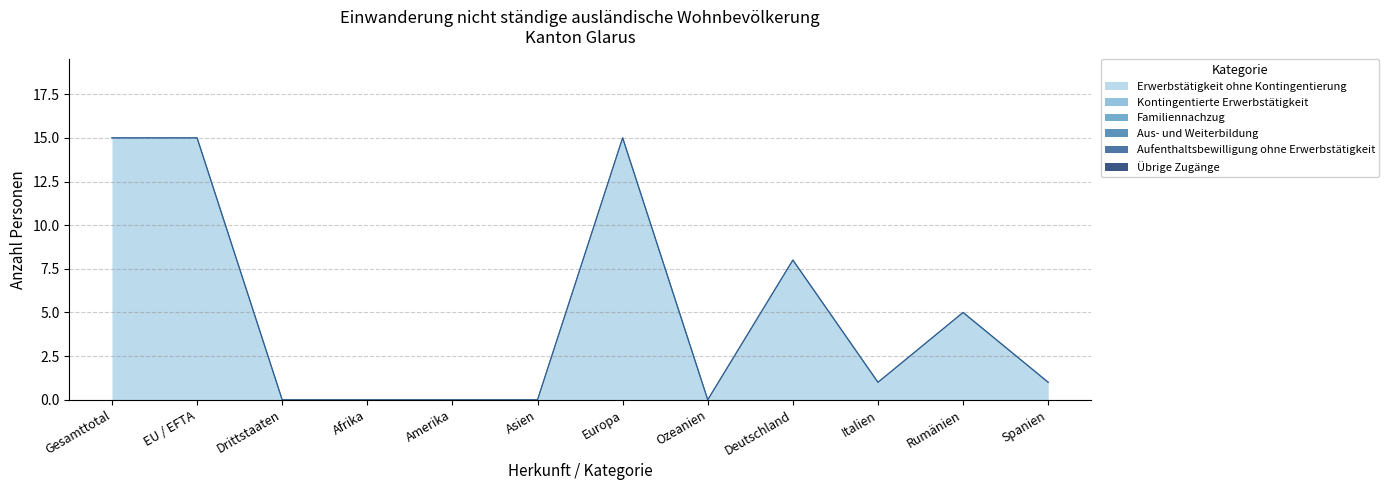

What is the spread (max minus min) of values at Europa?

15